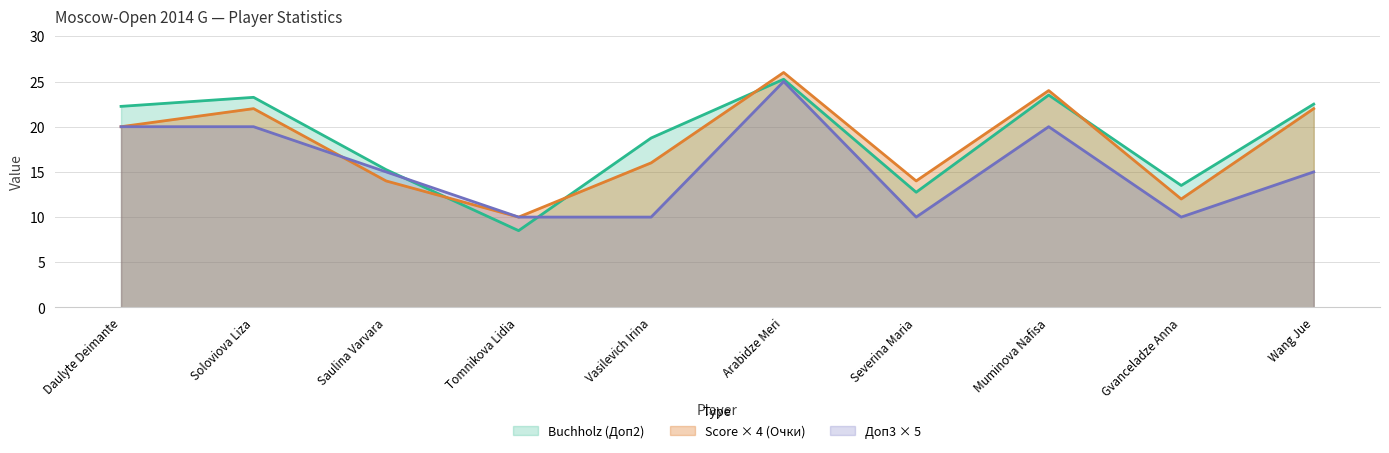

What is the average value of the Доп3 series?

15.5